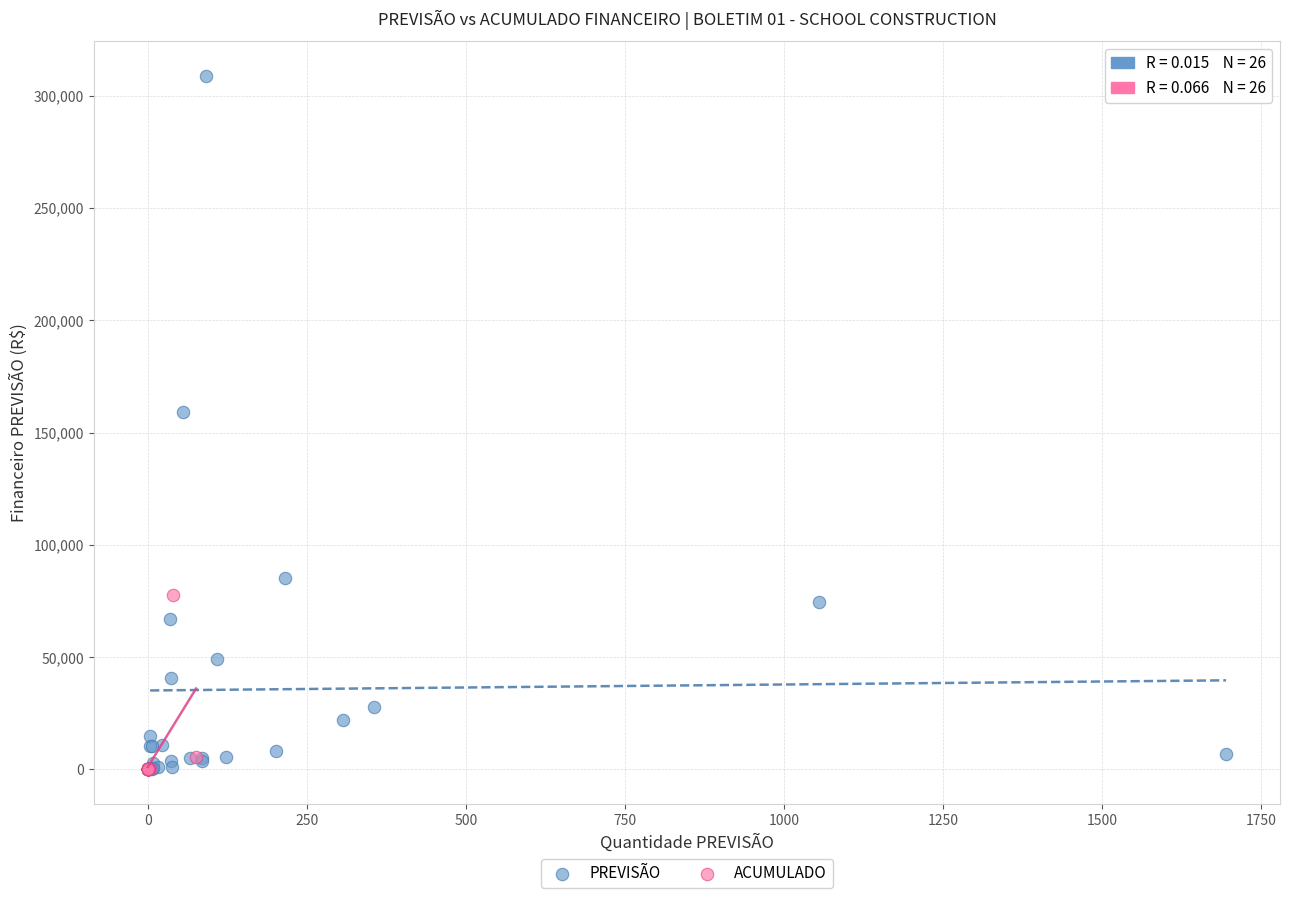

Which series reaches the maximum Y coordinate?

PREVISÃO